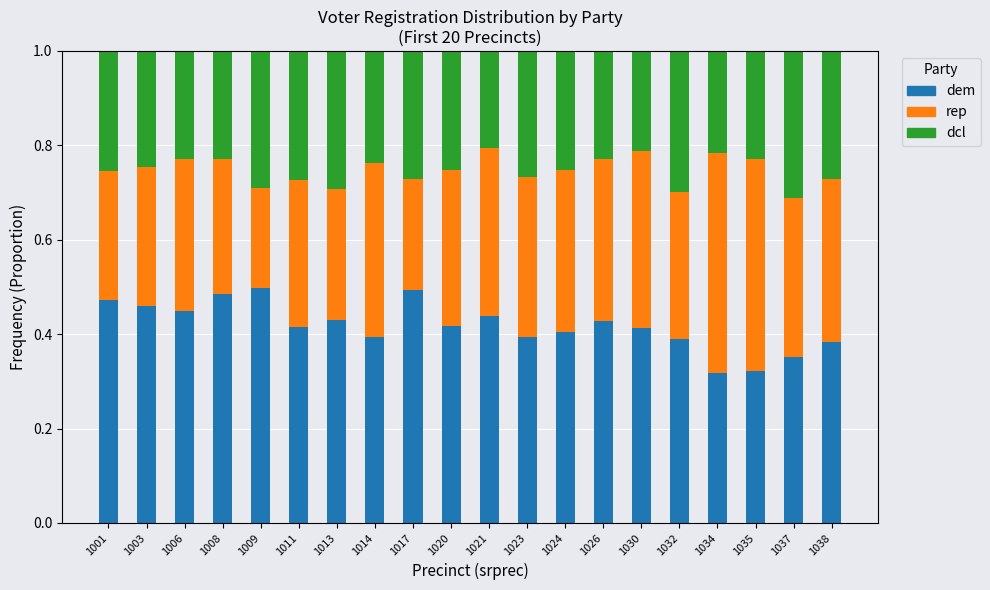

Count the dem values in the range 0 to 1.

20